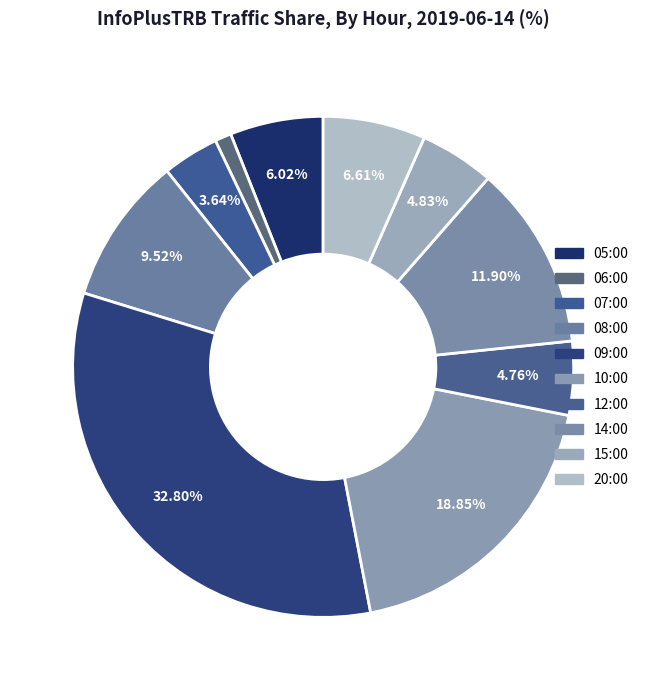

Count the number of slices in the pie.

10